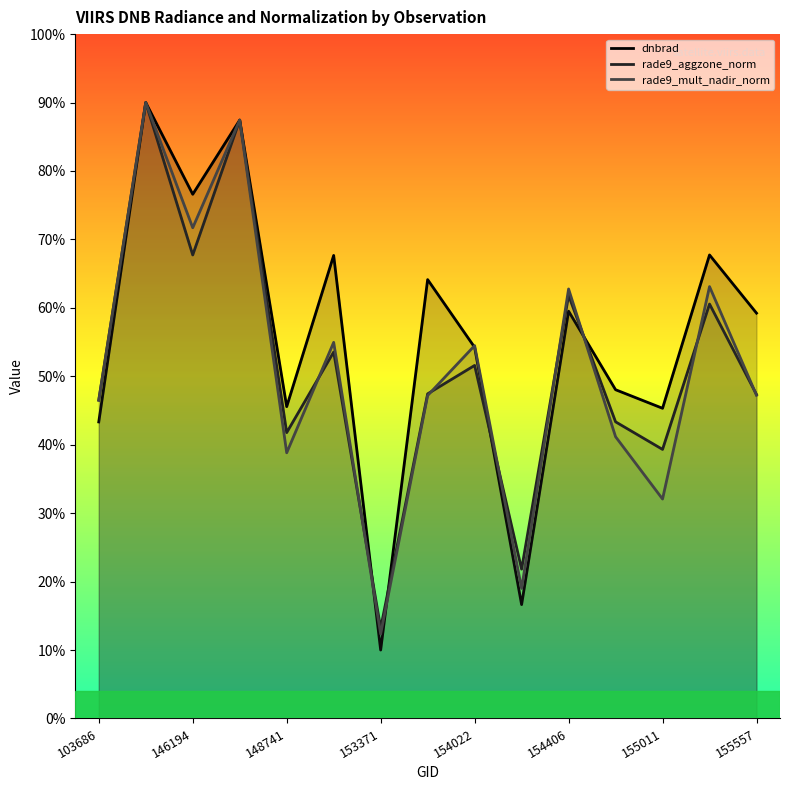

Reading right to left, extract all data points from this chart.

dnbrad: 59.2	67.7	45.3	48.0	59.5	16.6	54.2	64.1	10.0	67.7	45.6	87.4	76.6	90.0	43.3
rade9_aggzone_norm: 47.3	60.6	39.3	43.3	61.8	21.8	51.6	47.4	13.2	53.5	41.8	87.4	67.7	90.0	46.5
rade9_mult_nadir_norm: 47.2	63.1	32.1	41.2	62.8	19.0	54.5	47.2	12.3	55.0	38.8	87.4	71.7	90.0	46.5